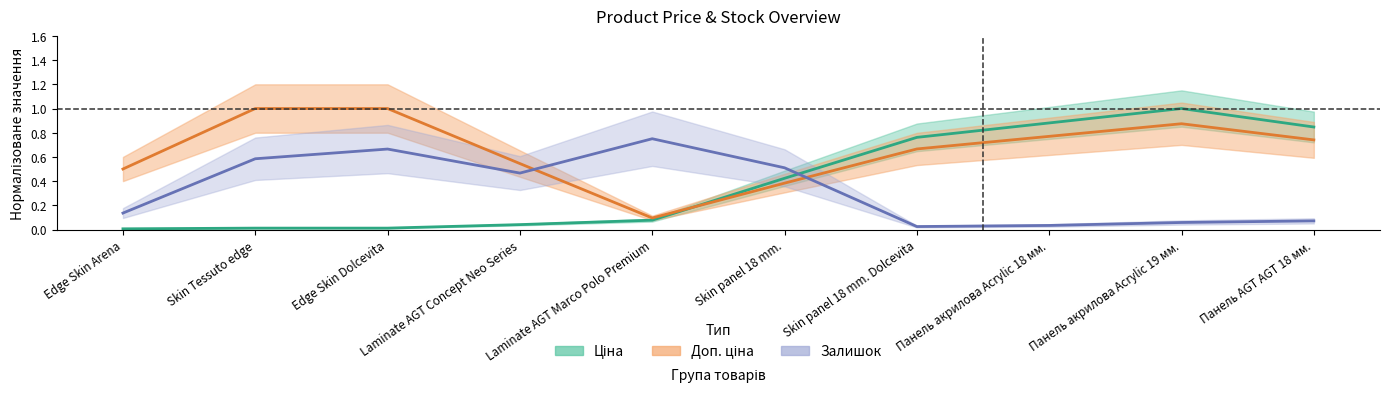

What is the difference between the second highest and minimum values in the Доп. ціна series?

0.9